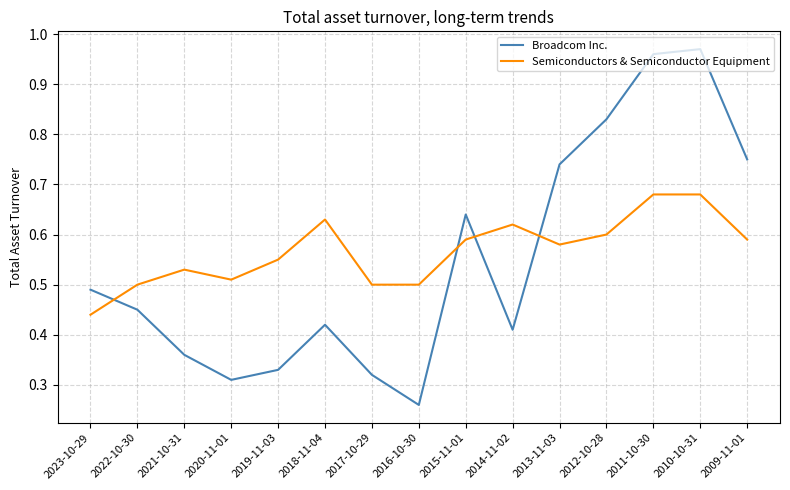

What position from the left is 2015-11-01?

9